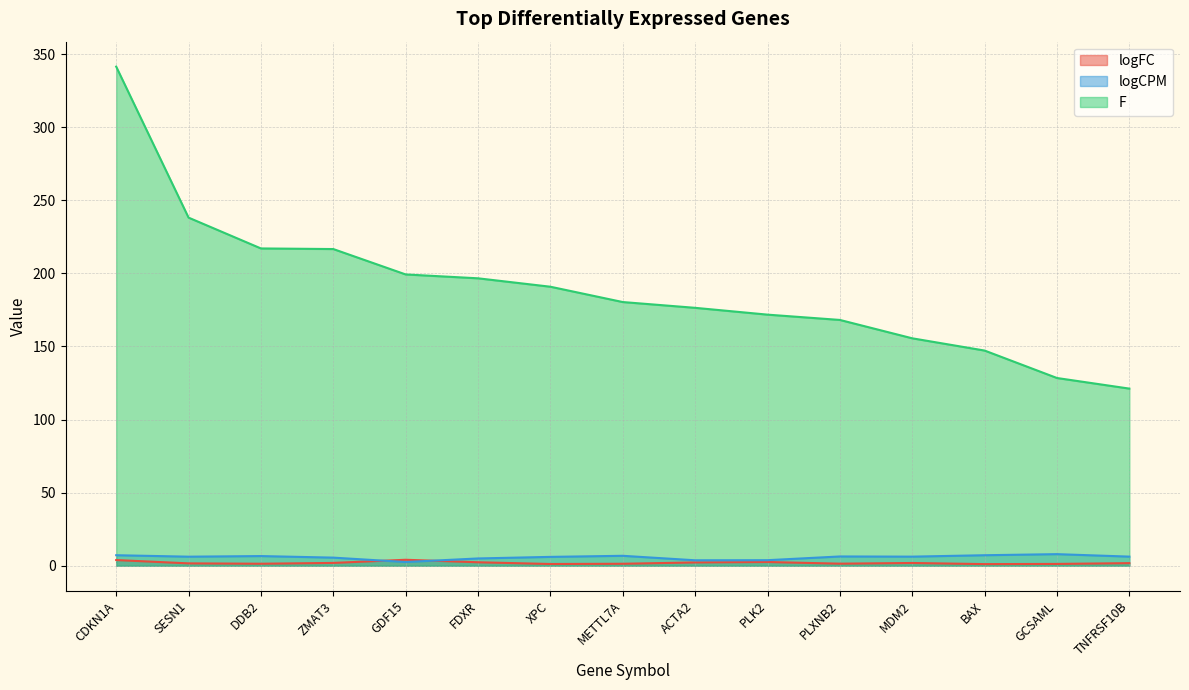

What position from the right is CDKN1A?

15